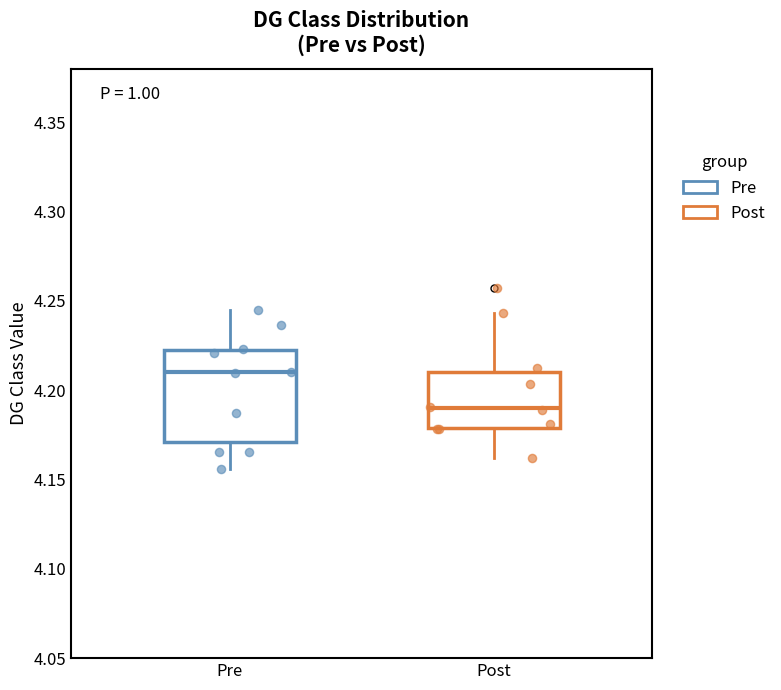

Reading left to right, transcribe this box plot: for each box, give where its median line is, the range the box spans, and where its two whiskers end, as read against the y-axis. The values are not printed on the chart, so give them approximately, as read against the axis.

Pre: median 4.210, box 4.170 to 4.225, whiskers 4.155 to 4.245
Post: median 4.190, box 4.180 to 4.210, whiskers 4.160 to 4.245